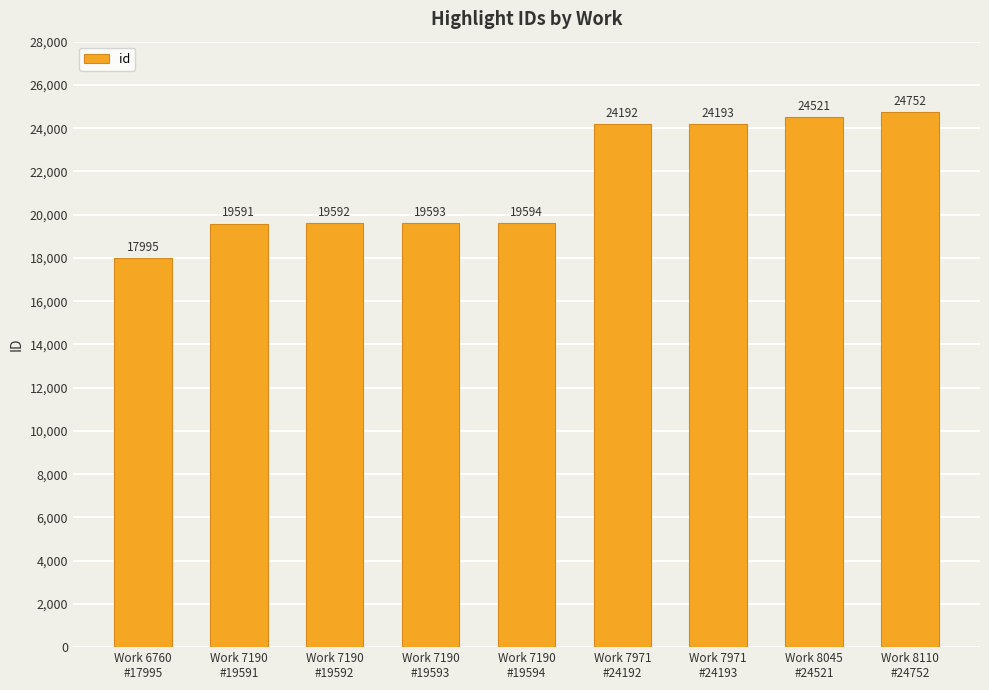

What is the change in value from Work 7971
#24192 to Work 8110
#24752?

+560